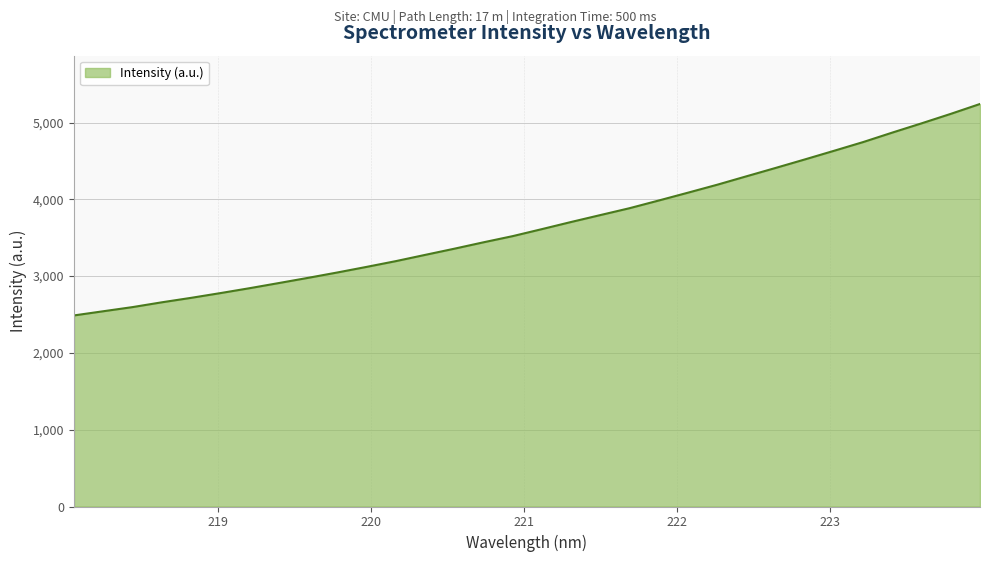

What is the greatest value displayed?

5242.1